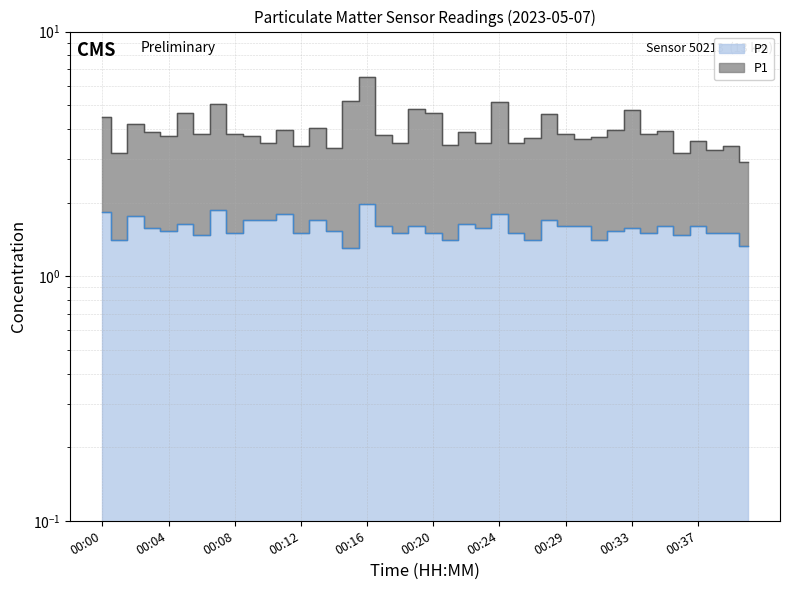

What is the total value across all series at 00:31?

5.1